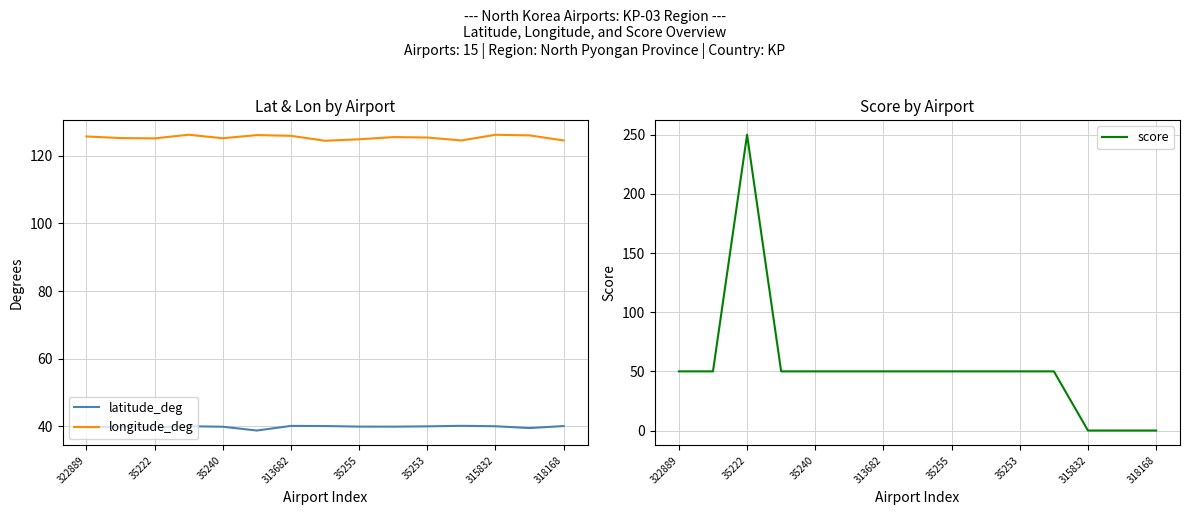

Which series has the widest spread of values?

score